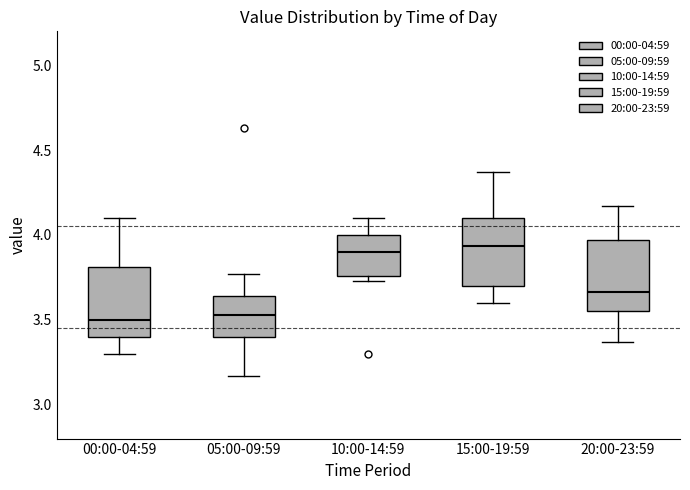

Reading left to right, read every box against the y-axis: the position of its median line, the range the box covers, and the ends of its whiskers. The values are not printed on the chart, so give them approximately, as read against the axis.

00:00-04:59: median 3.50, box 3.40 to 3.80, whiskers 3.30 to 4.10
05:00-09:59: median 3.55, box 3.40 to 3.65, whiskers 3.15 to 3.75
10:00-14:59: median 3.90, box 3.75 to 4.00, whiskers 3.75 (just below the box's lower edge) to 4.10
15:00-19:59: median 3.95, box 3.70 to 4.10, whiskers 3.60 to 4.35
20:00-23:59: median 3.65, box 3.55 to 3.95, whiskers 3.35 to 4.15